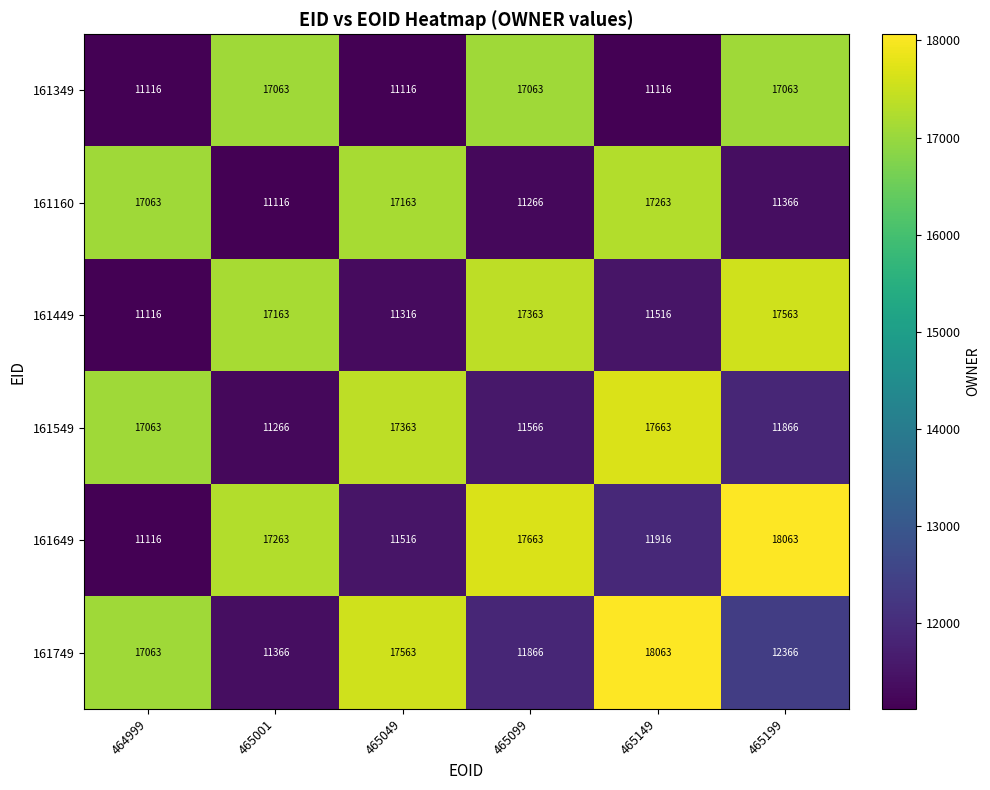

Which series has the largest total across all categories?

161749